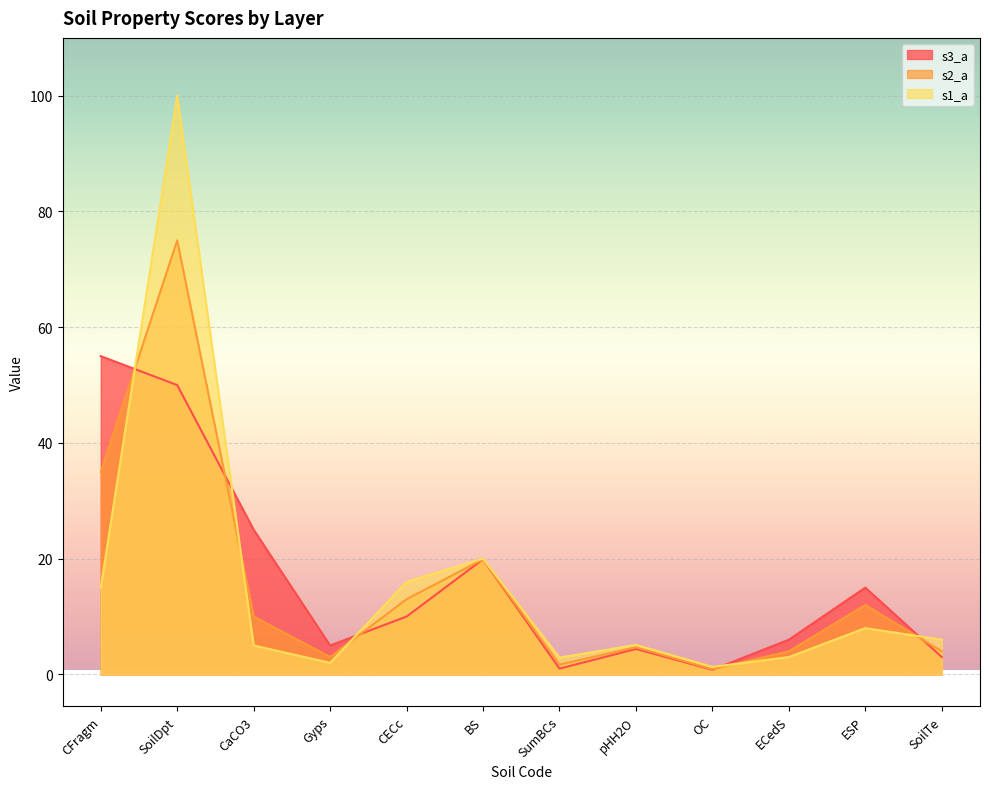

True or false: s2_a has a value of 3.0 at Gyps.

True